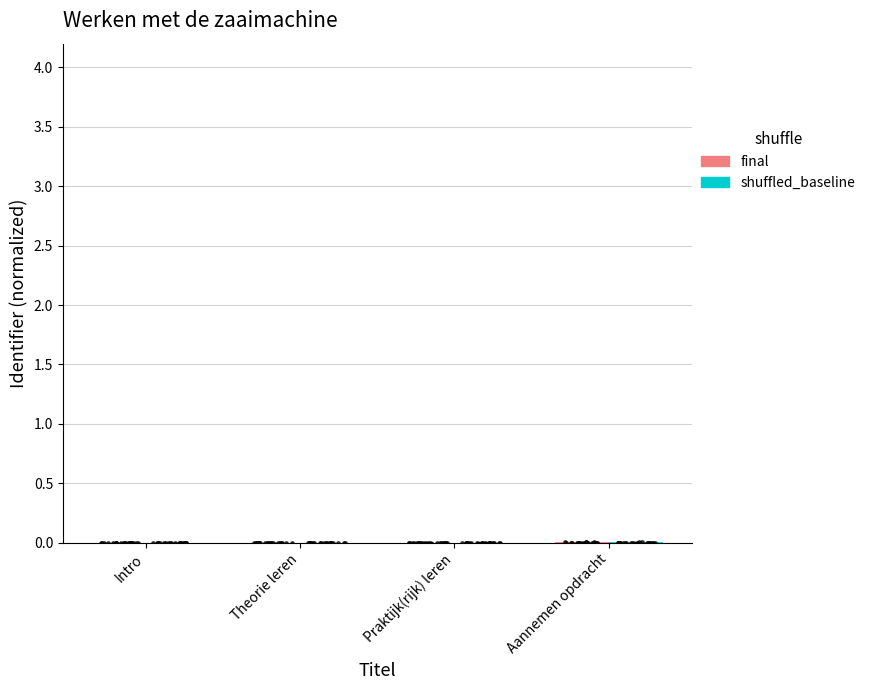

At which category is the sum across all series the highest?

Aannemen opdracht